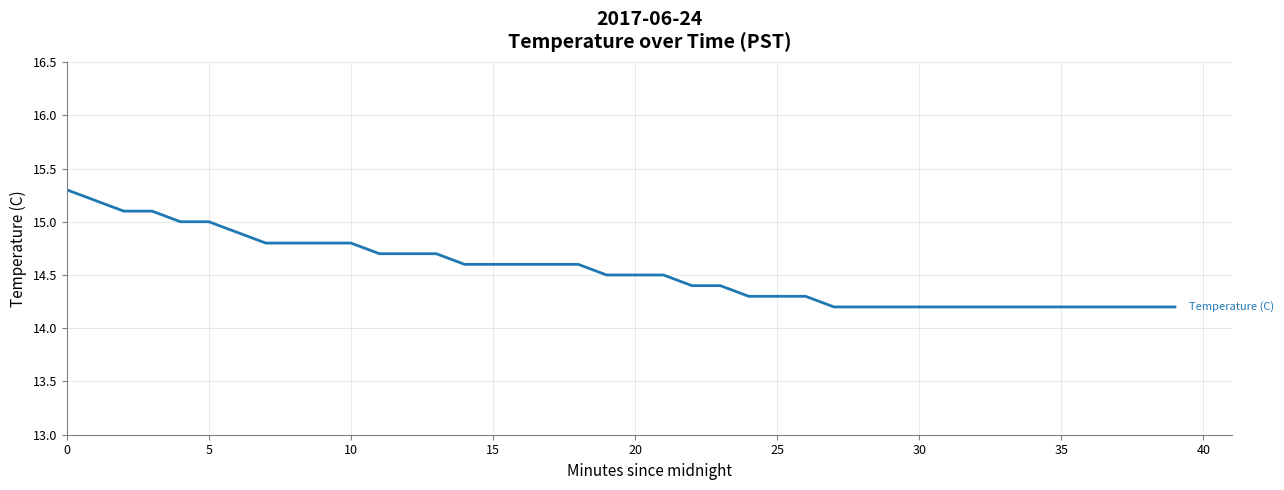

What is the smallest value displayed?

14.2